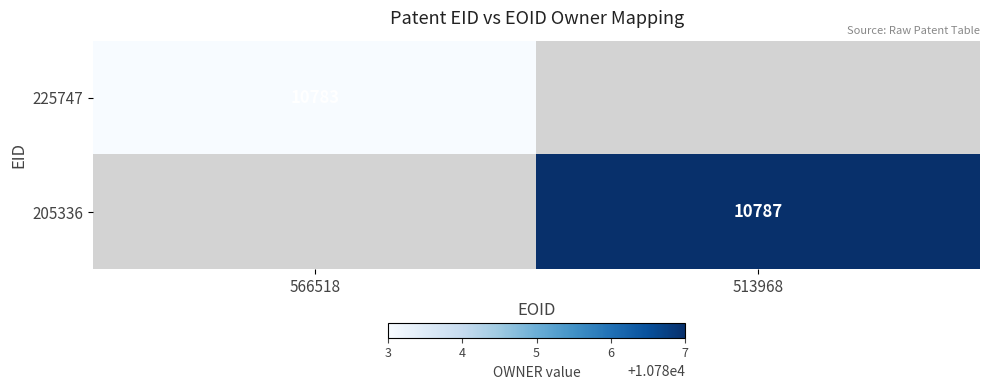

How many categories are shown in the chart?

2